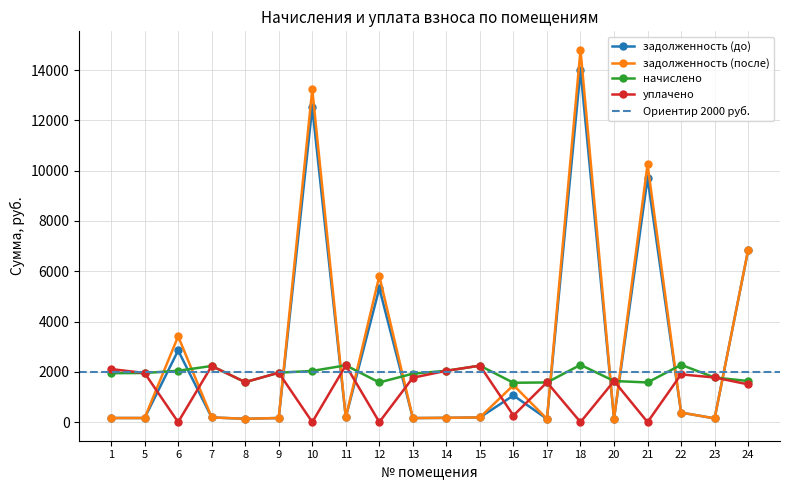

Which series has the widest spread of values?

задолженность (после)